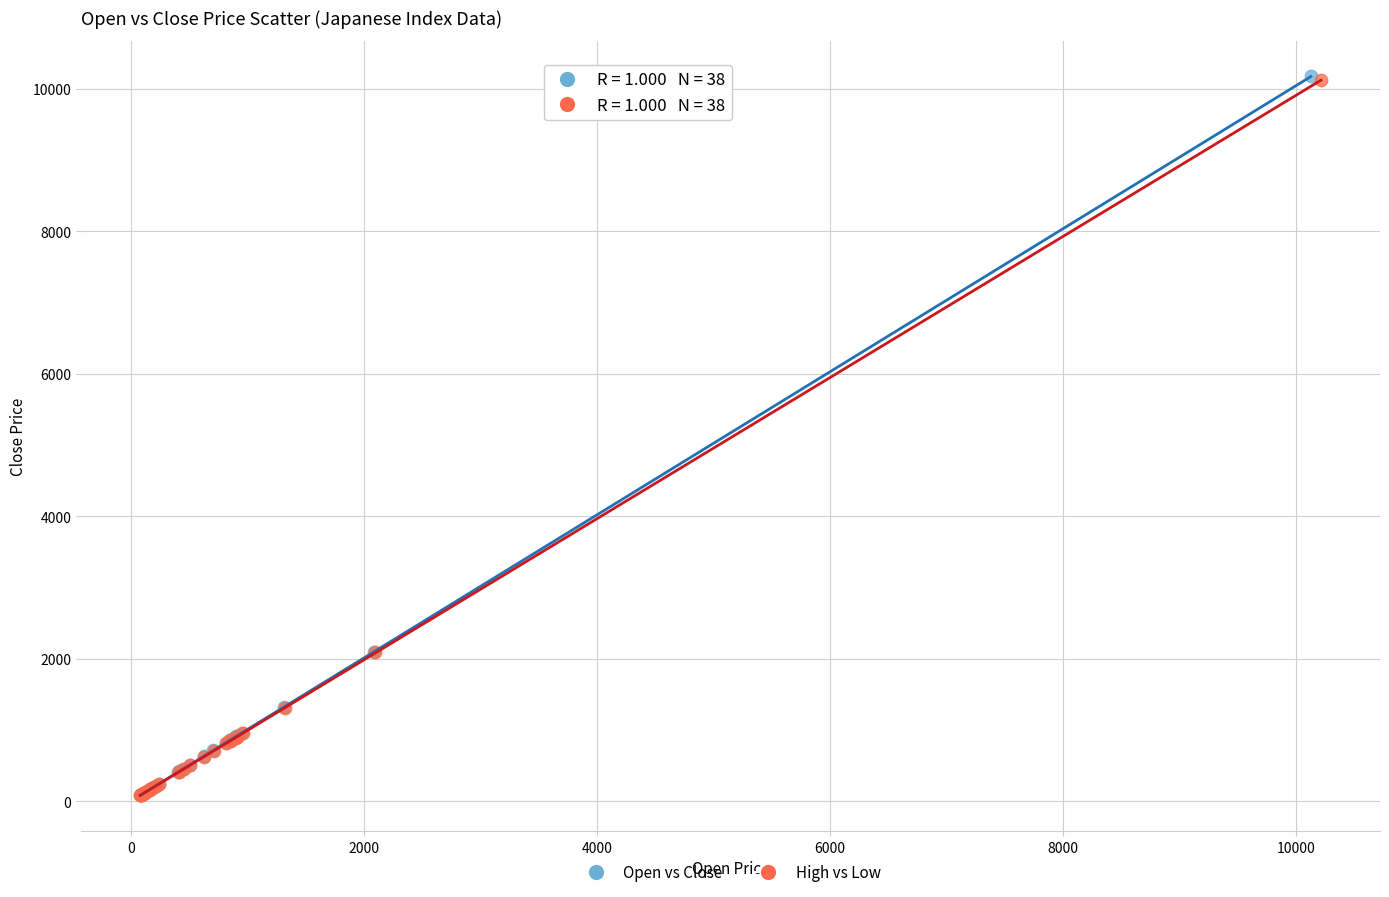

Which series has the widest spread of Y values?

Open vs Close